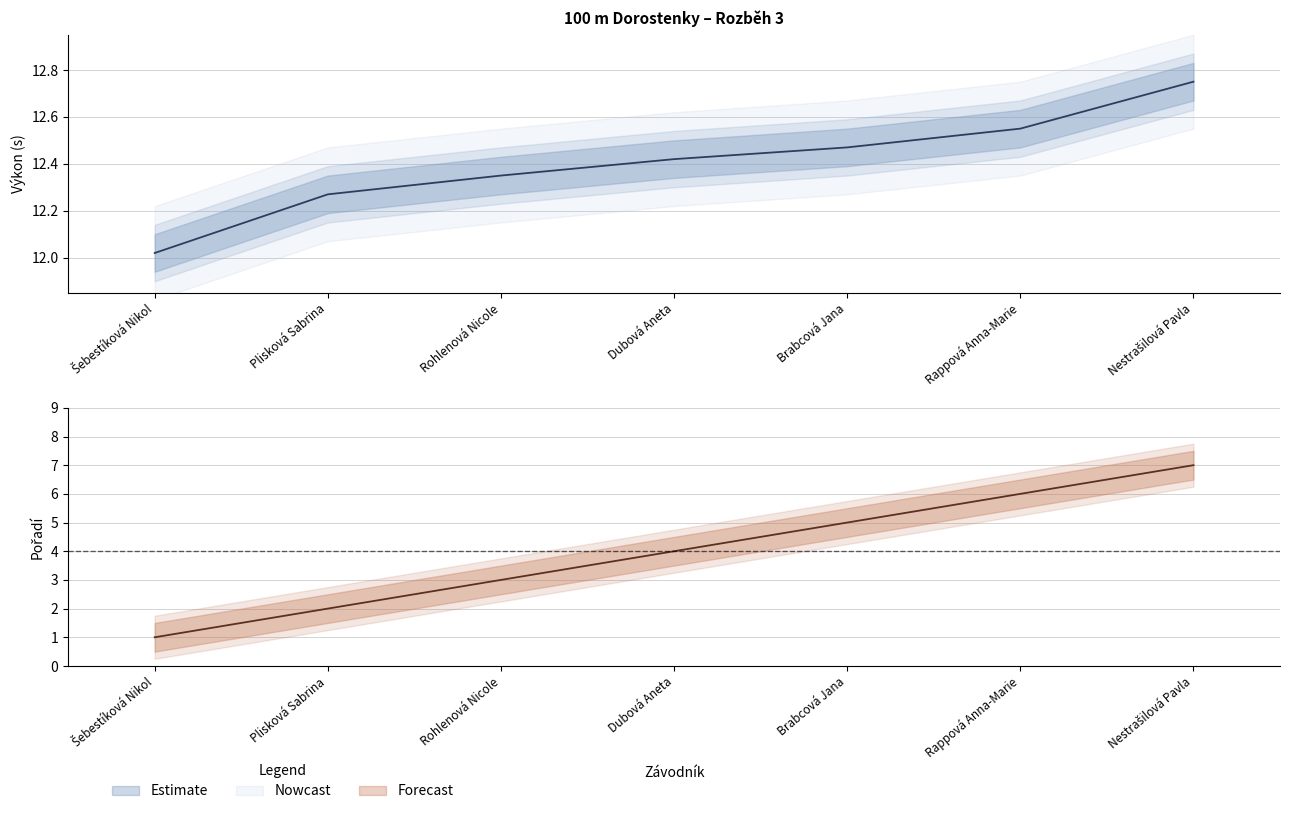

True or false: Pořadí has a value of 3.0 at Rohlenová Nicole.

True